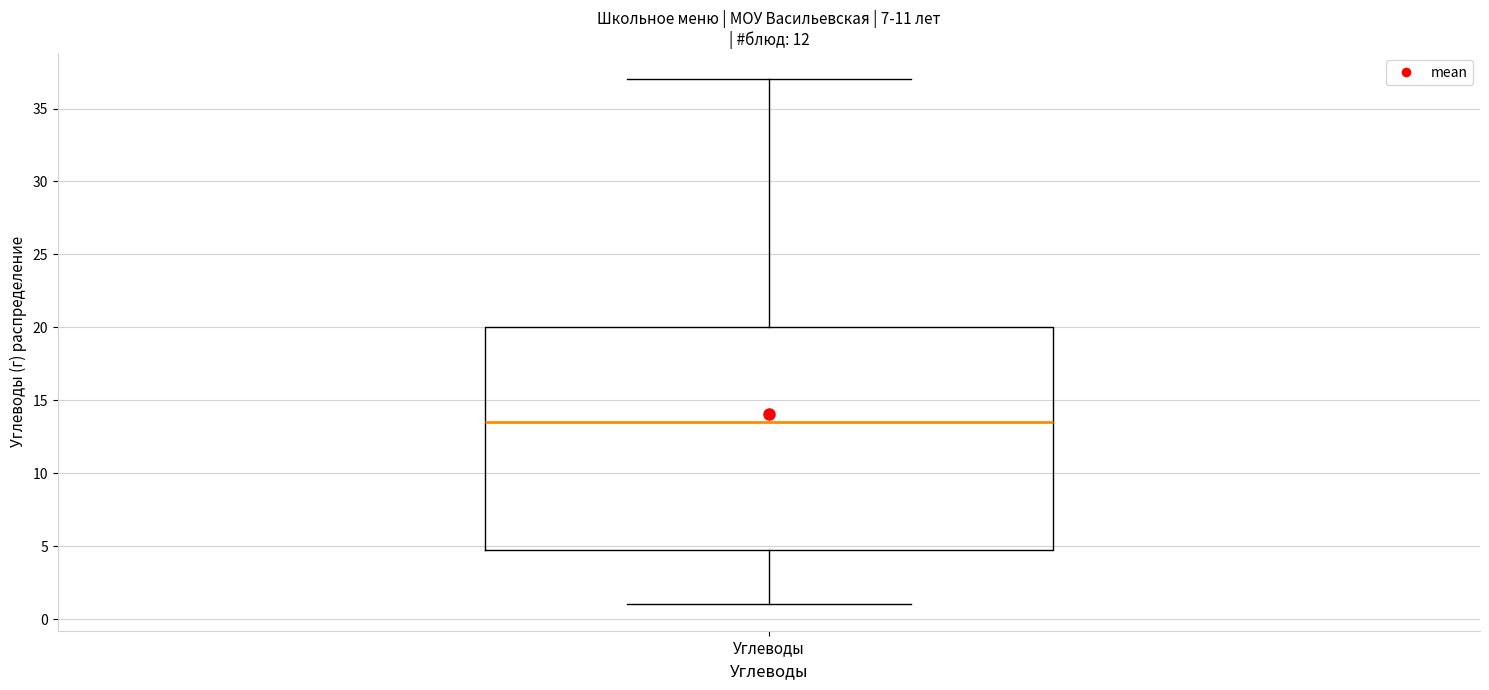

Where is the upper edge of the box for Углеводы on the y-axis? The values are not printed on the chart, so give them approximately, as read against the axis.

20.0